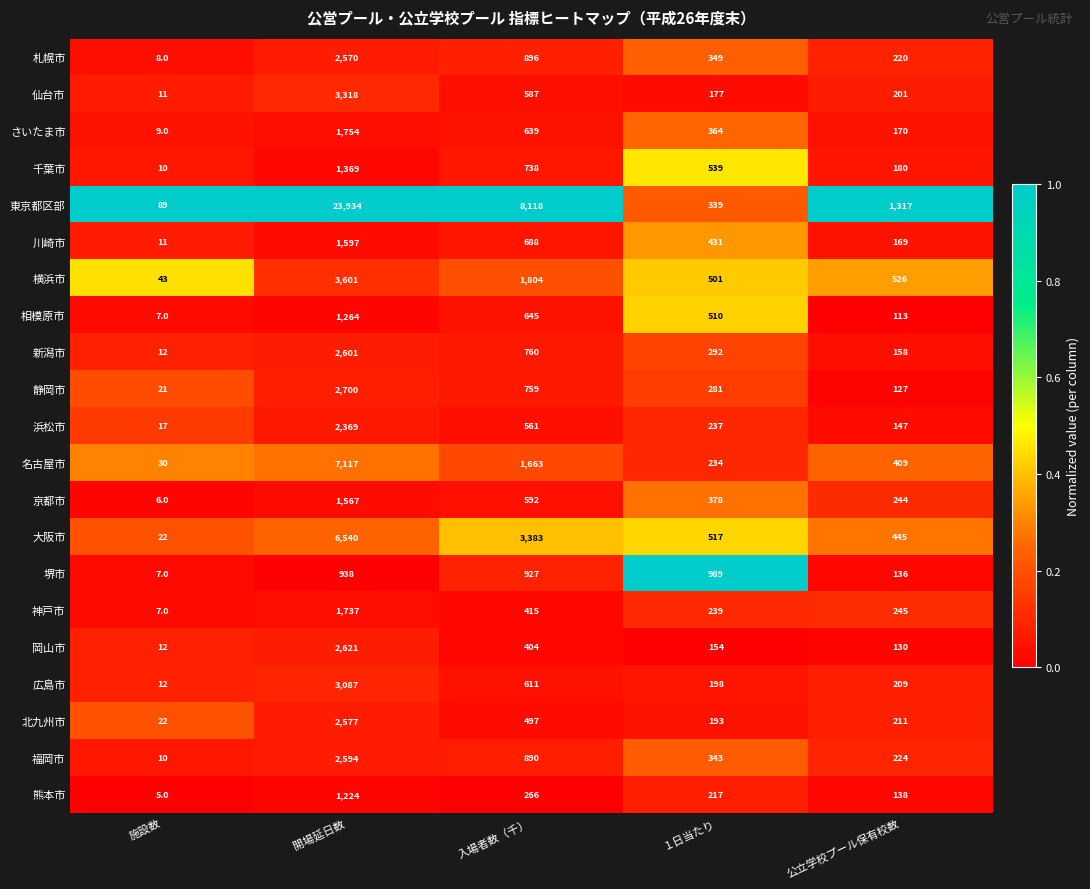

What is the sum of the 仙台市 values at 入場者数（千） and 施設数?

598